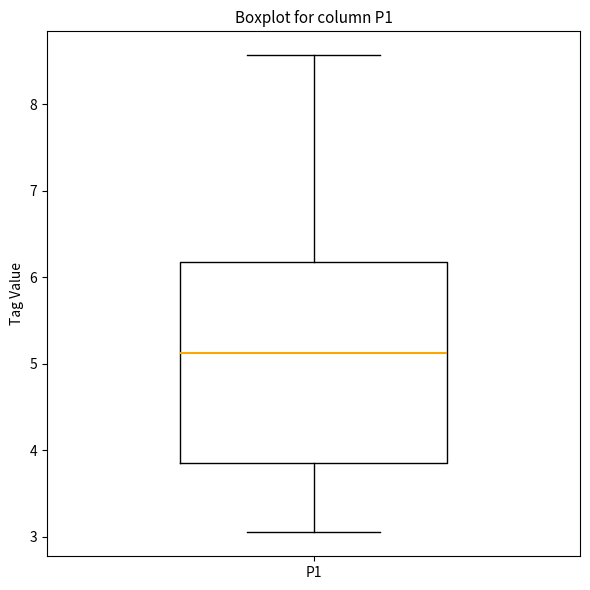

Read this box plot against the y-axis: the position of the median line, the range covered by the box, and the ends of both whiskers. The values are not printed on the chart, so give them approximately, as read against the axis.

median 5.1, box 3.8 to 6.2, whiskers 3.1 to 8.6